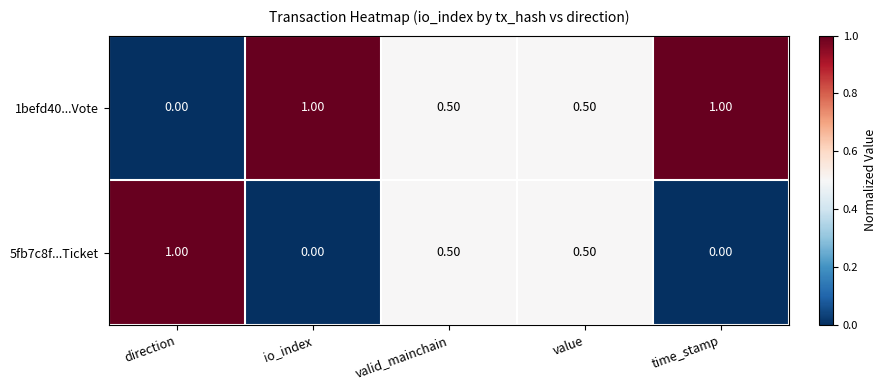

Rank the series by their average value, from highest to lowest.

1befd40...Vote, 5fb7c8f...Ticket